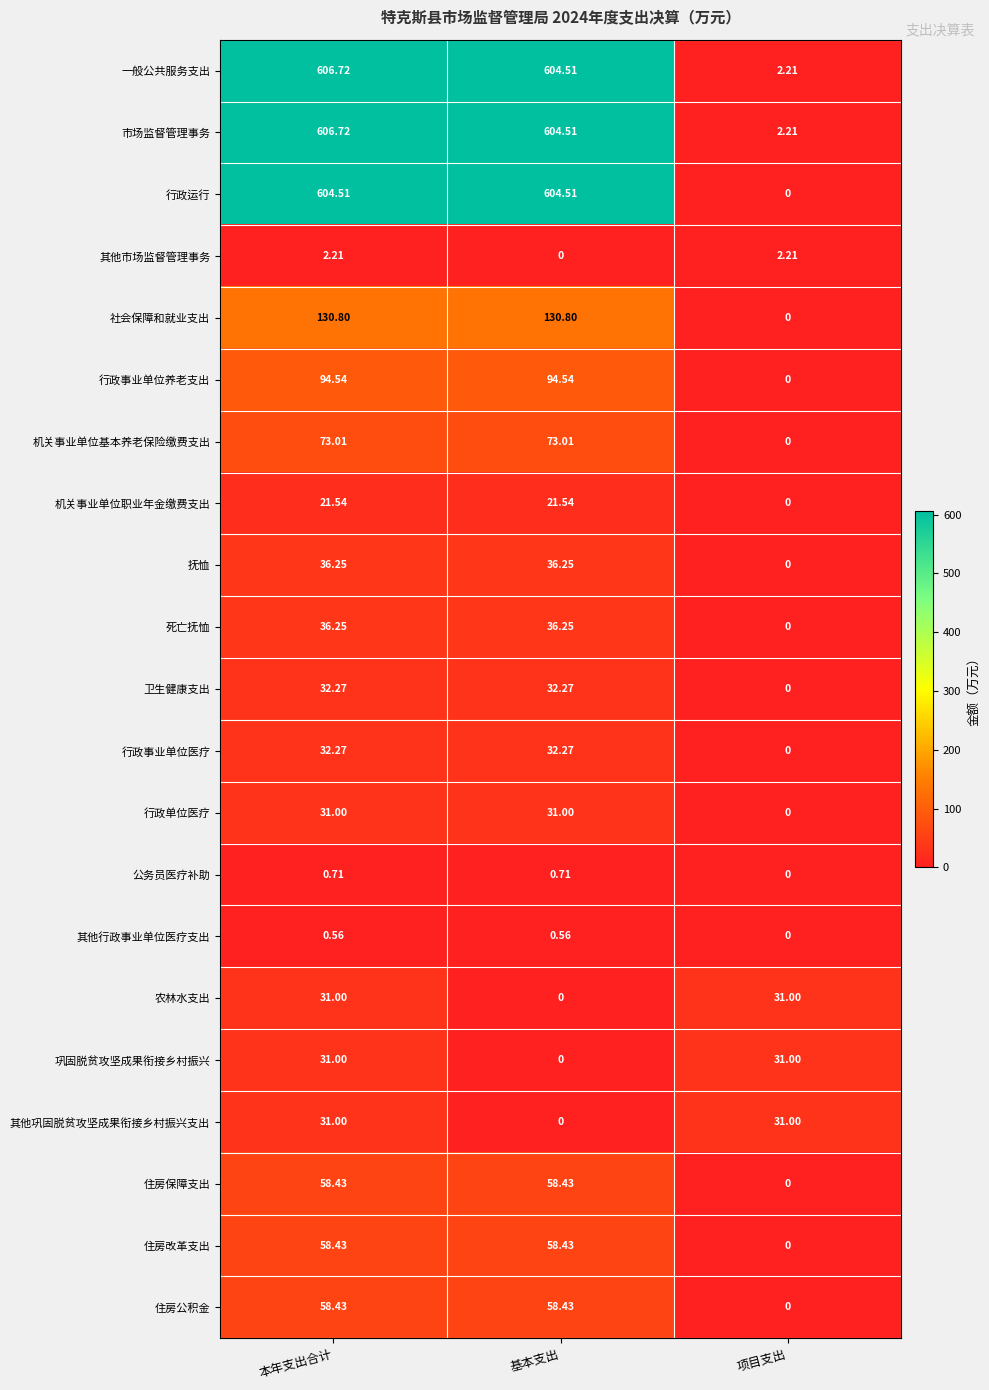

Where is 市场监督管理事务 nearest to the value 304?

基本支出